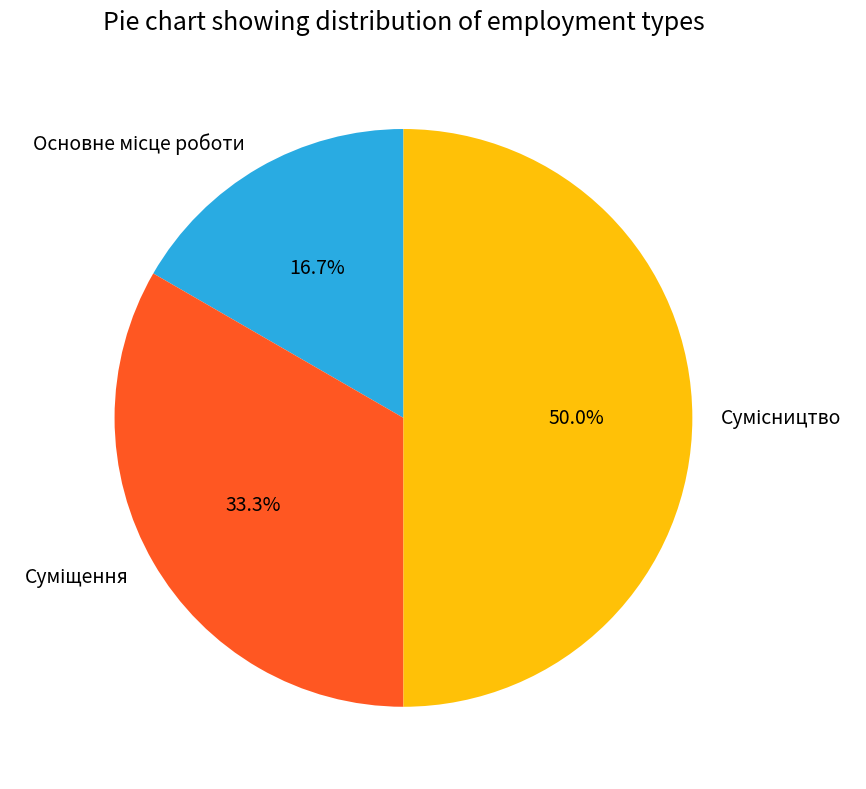

Combined, do Суміщення and Основне місце роботи account for over 50%?

No